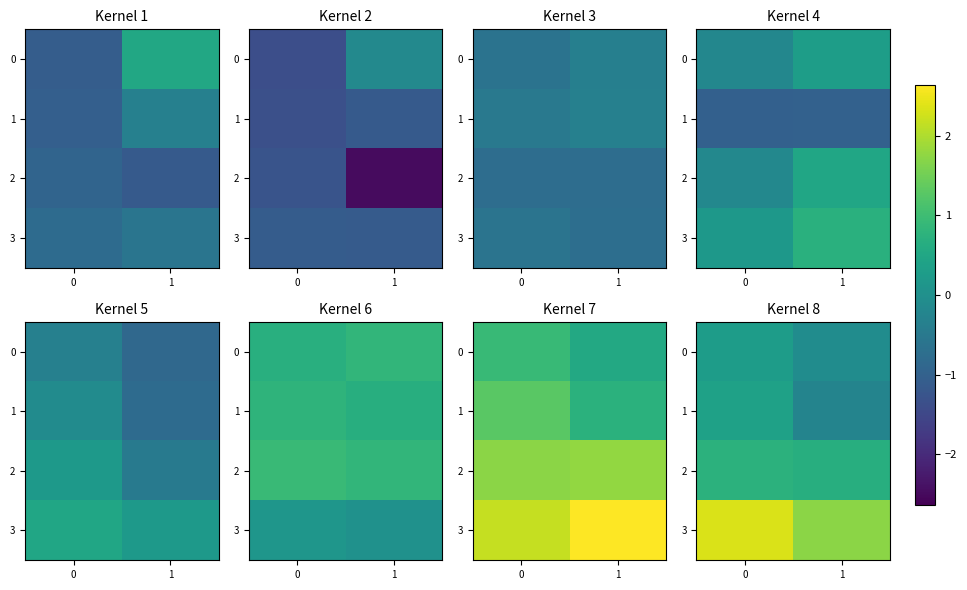

How many negative values does the 1 series have?

1